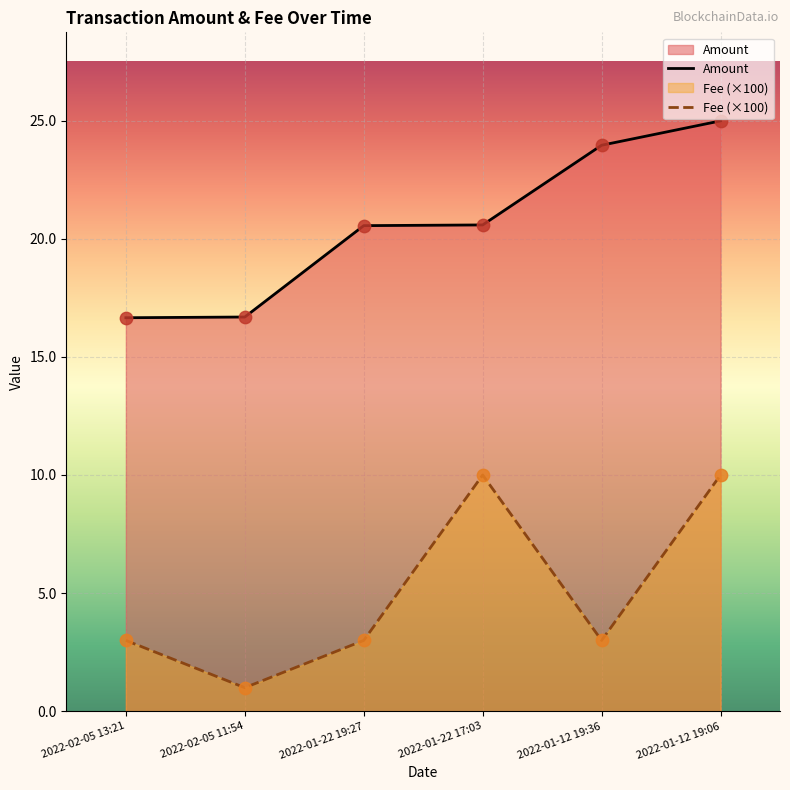

Is the value of Fee at 2022-01-22 17:03 greater than the value of Amount at 2022-01-22 19:27?

No